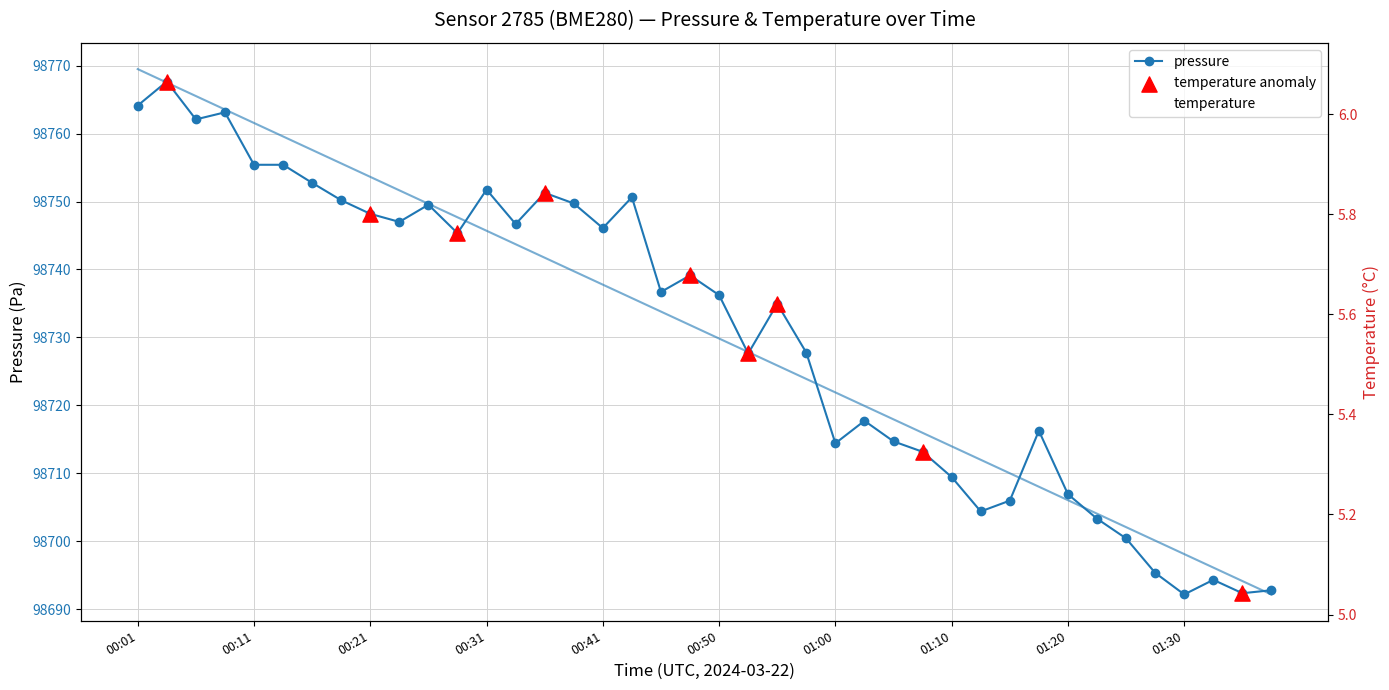

Which series reaches the maximum Y coordinate?

pressure